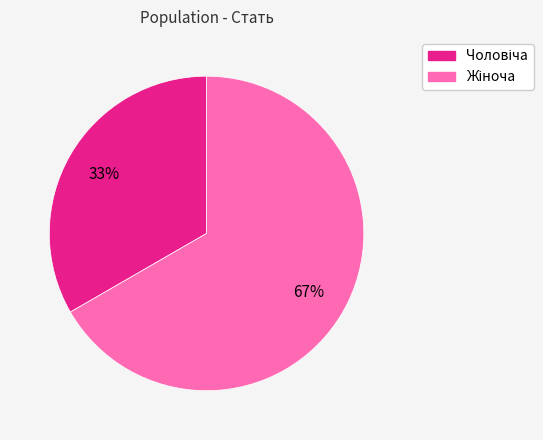

To the nearest percent, what is the average slice percentage?

50%